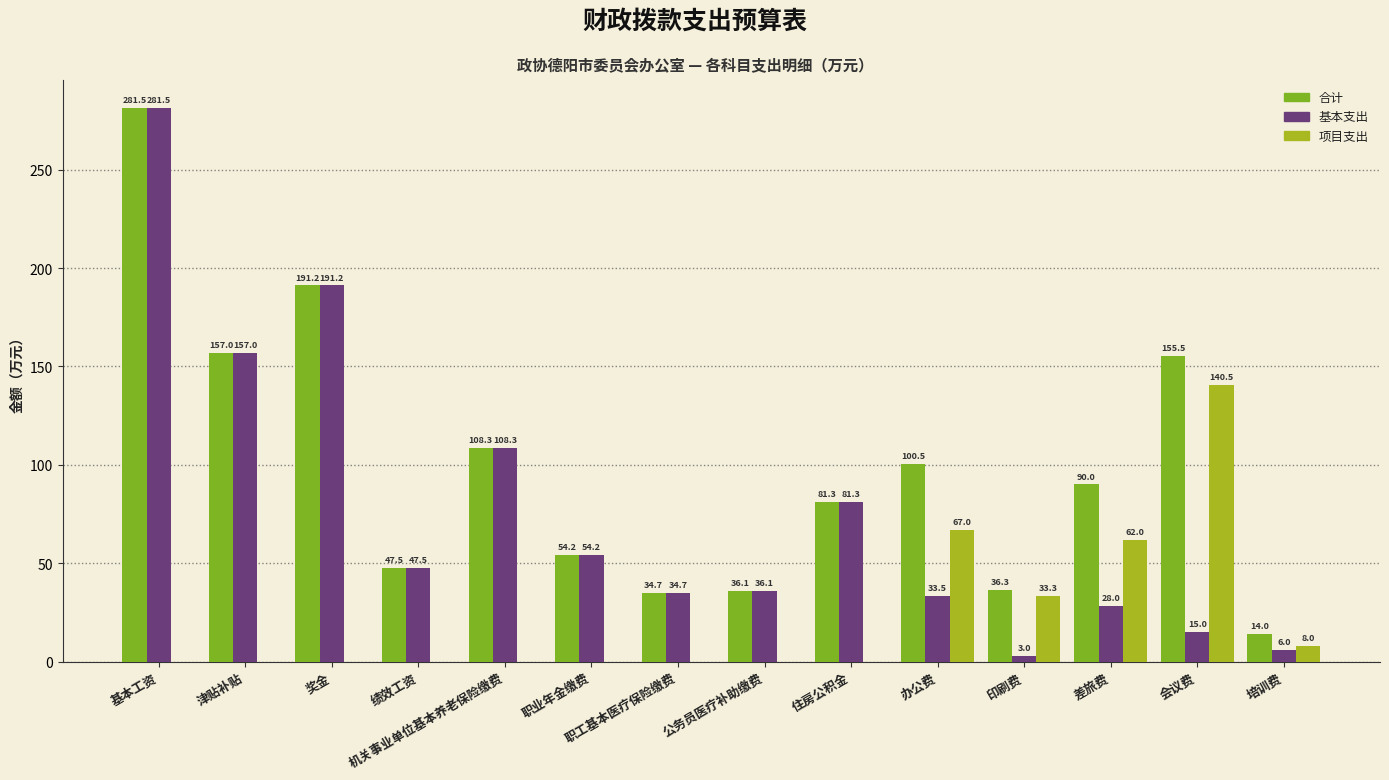

What is the sum of all 项目支出 values?

310.8